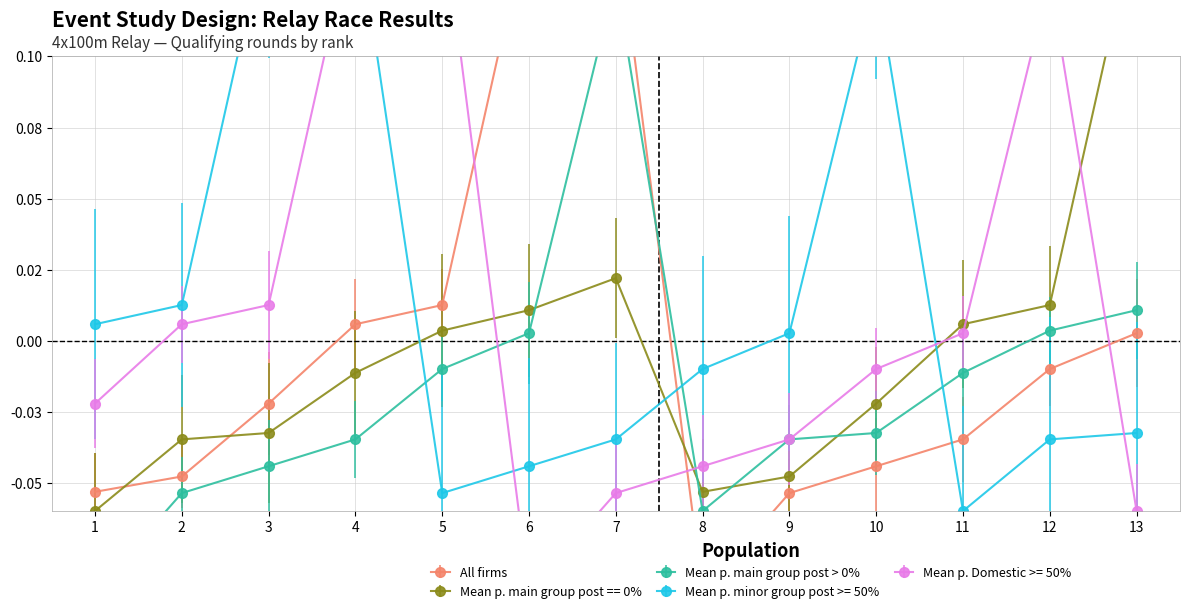

Reading left to right, list all the values displayed in this chart.

All firms: -0.1	-0.0	-0.0	0.0	0.0	0.1	0.2	-0.1	-0.1	-0.0	-0.0	-0.0	0.0
Mean p. main group post == 0%: -0.1	-0.0	-0.0	-0.0	0.0	0.0	0.0	-0.1	-0.0	-0.0	0.0	0.0	0.1
Mean p. main group post > 0%: -0.1	-0.1	-0.0	-0.0	-0.0	0.0	0.1	-0.1	-0.0	-0.0	-0.0	0.0	0.0
Mean p. minor group post >= 50%: 0.0	0.0	0.1	0.2	-0.1	-0.0	-0.0	-0.0	0.0	0.1	-0.1	-0.0	-0.0
Mean p. Domestic >= 50%: -0.0	0.0	0.0	0.1	0.2	-0.1	-0.1	-0.0	-0.0	-0.0	0.0	0.1	-0.1